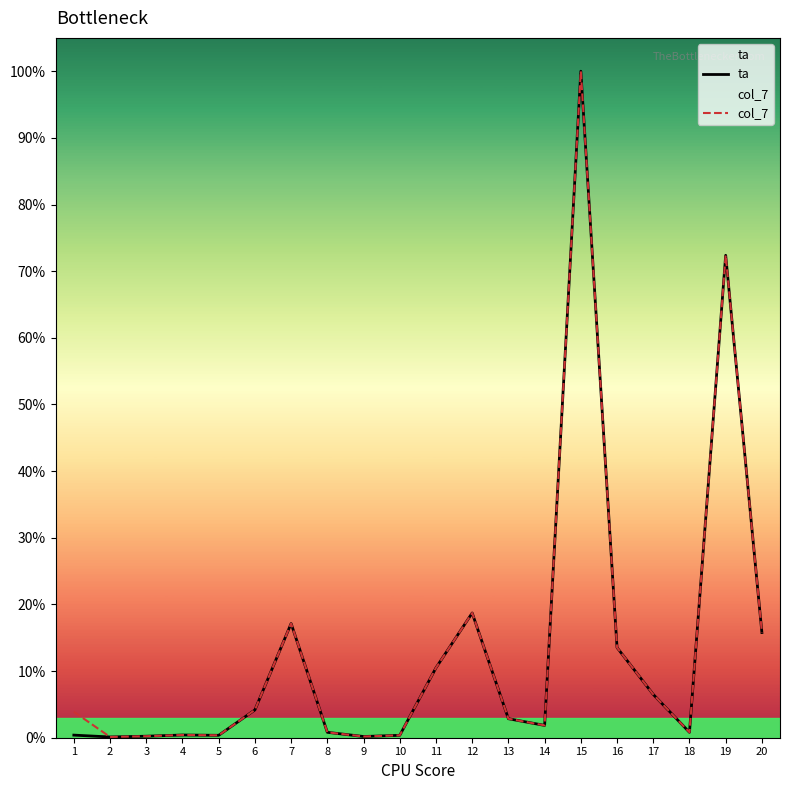

True or false: col_7 and ta intersect in this chart.

False